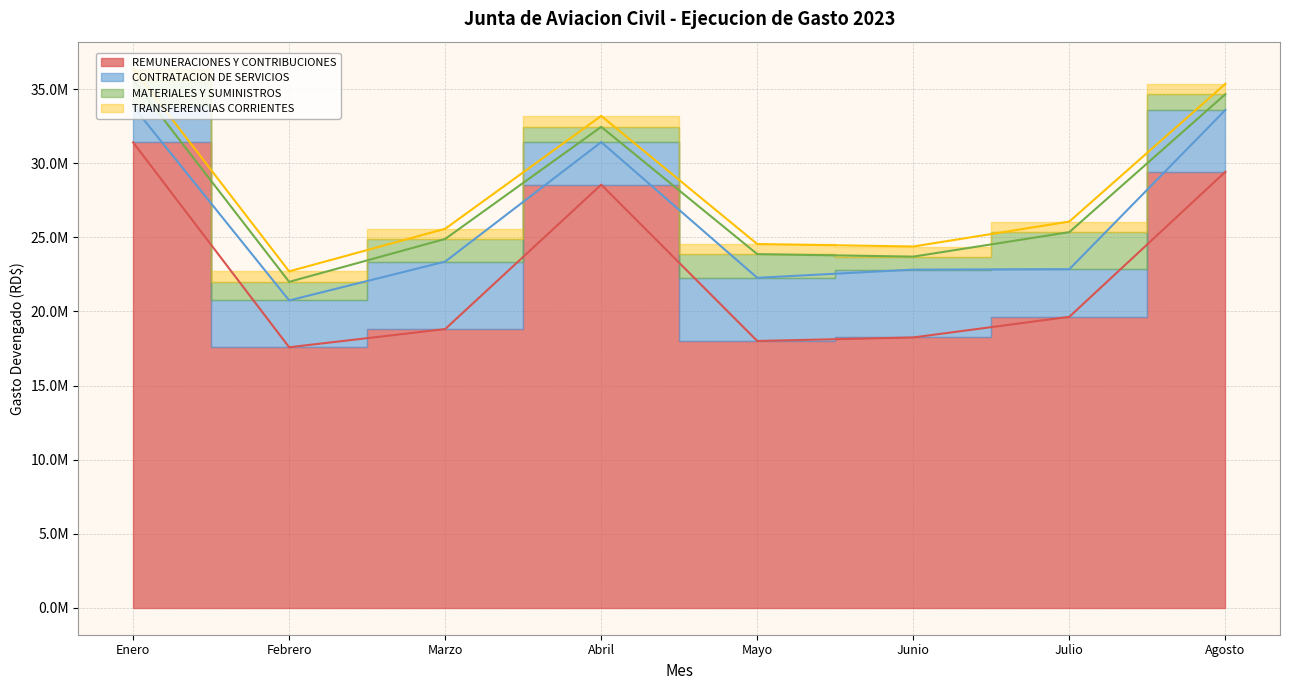

What is the difference between the REMUNERACIONES Y CONTRIBUCIONES values at Enero and Abril?

2851895.2